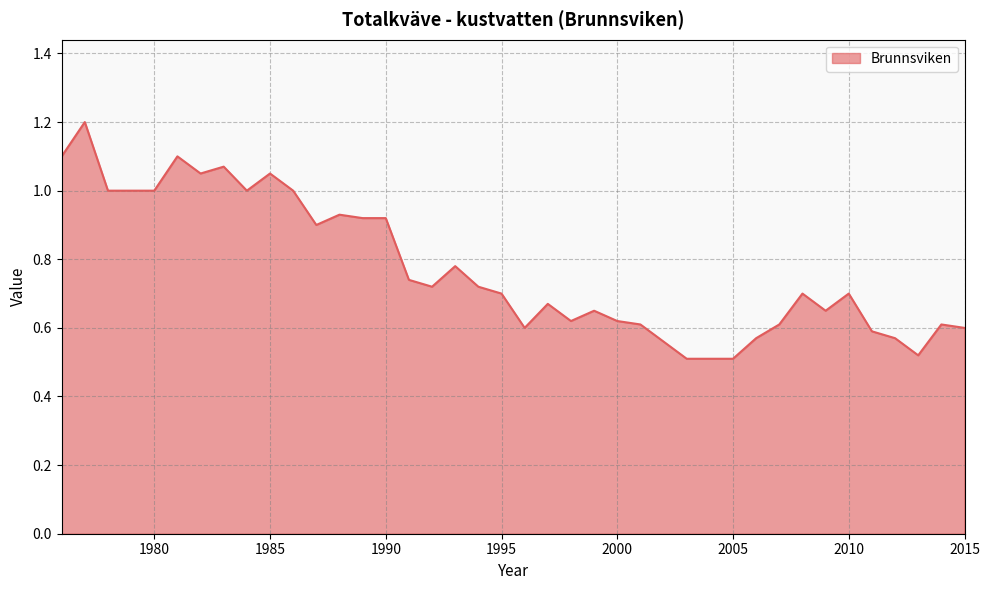

List the labels in order of value, smallest first.

2003, 2004, 2005, 2013, 2002, 2006, 2012, 2011, 1996, 2015, 2001, 2007, 2014, 1998, 2000, 1999, 2009, 1997, 1995, 2008, 2010, 1992, 1994, 1991, 1993, 1987, 1989, 1990, 1988, 1978, 1979, 1980, 1984, 1986, 1982, 1985, 1983, 1976, 1981, 1977